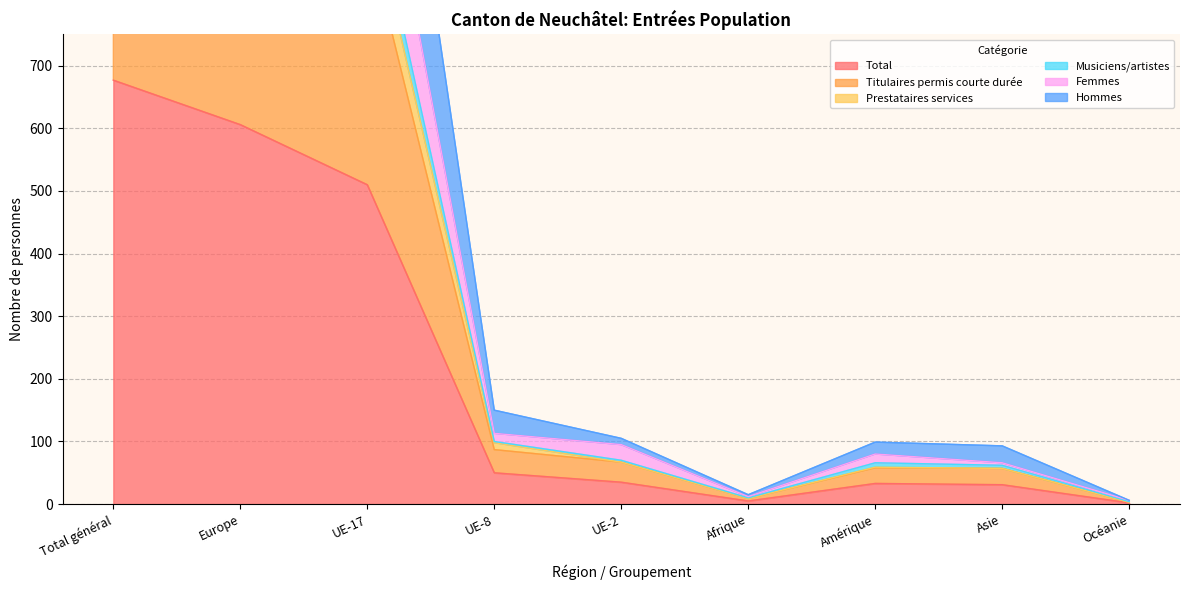

What is the difference between the Musiciens/artistes values at Amérique and UE-17?

954